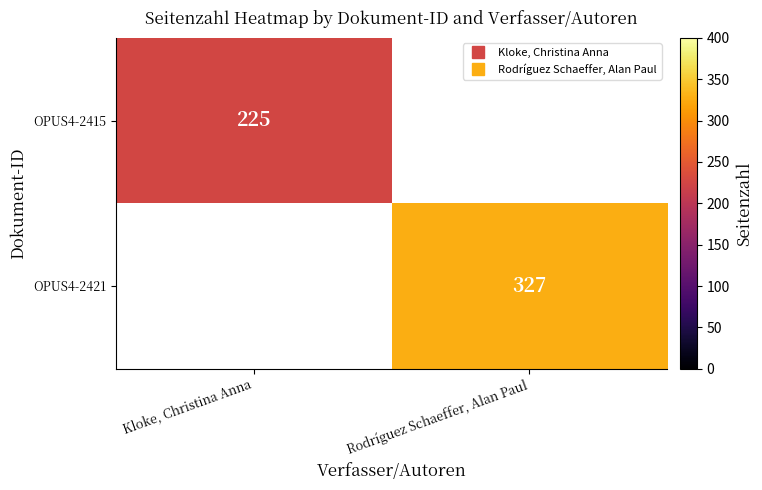

True or false: OPUS4-2415 has a value of 109.7 at Kloke, Christina Anna.

False